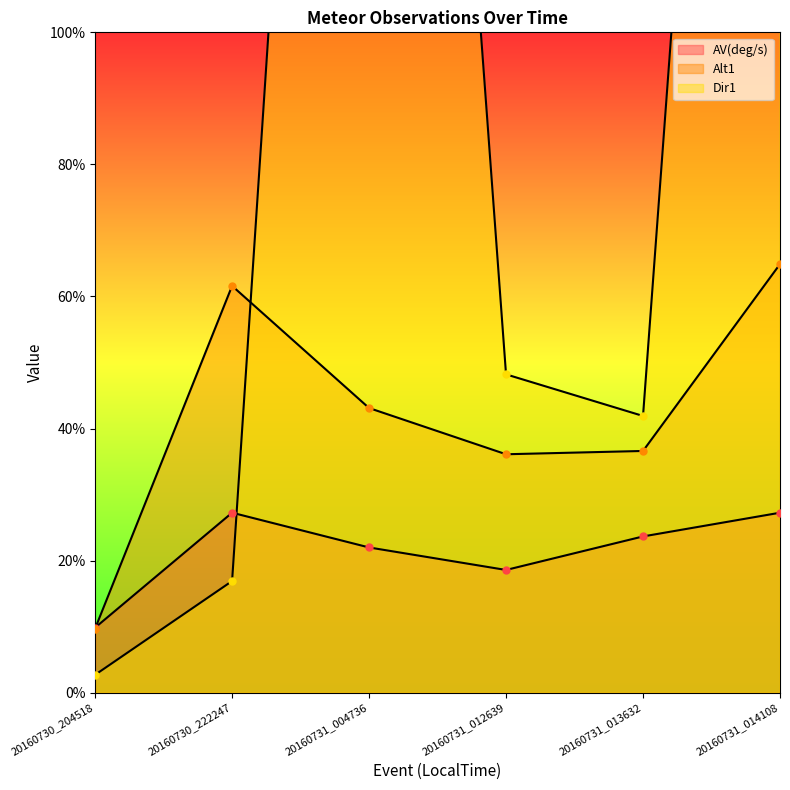

Does the chart have visible grid lines?

No